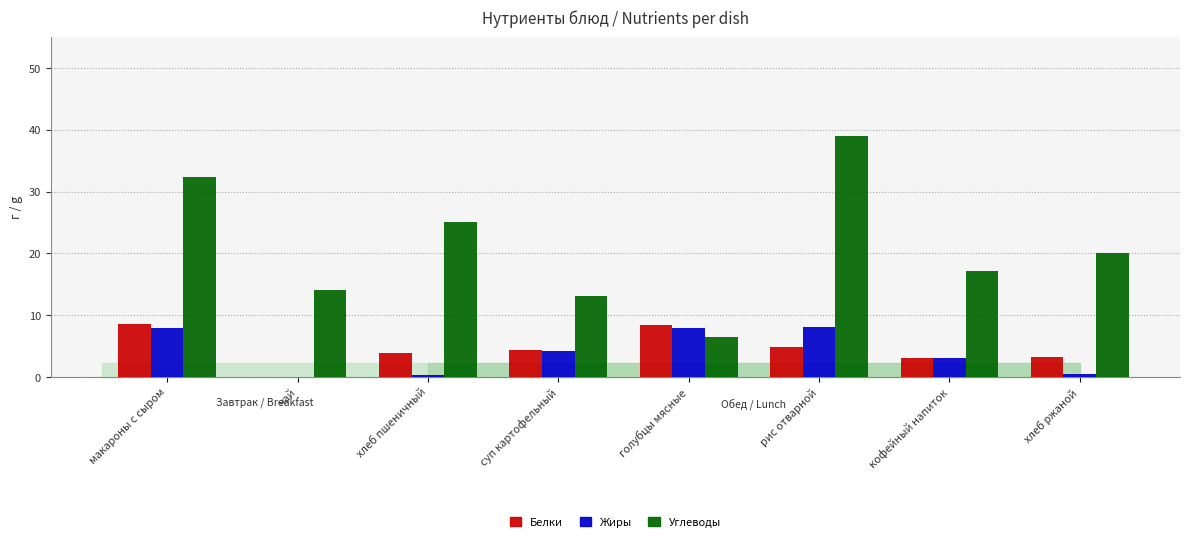

What is the sum of the Белки values at кофейный напиток and чай?

3.1